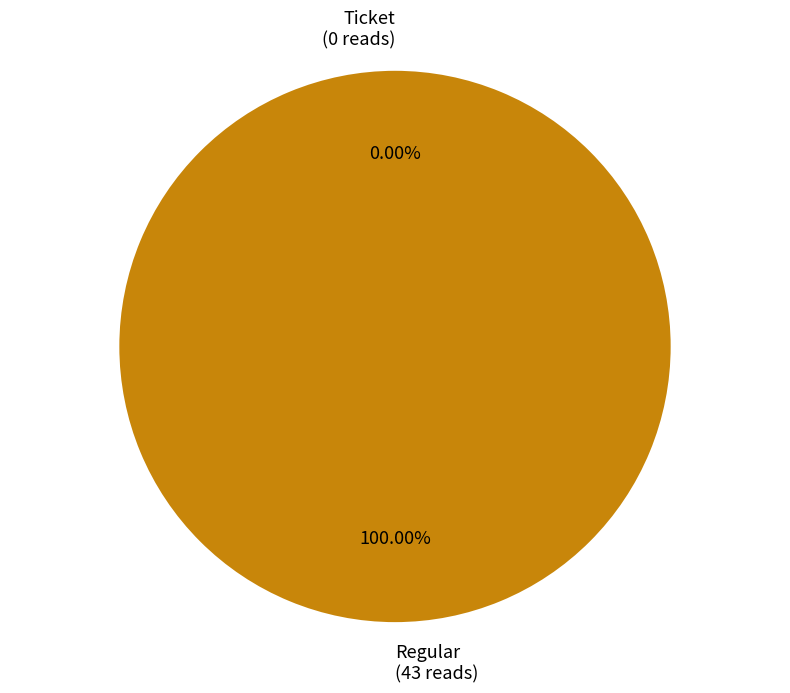

To the nearest percent, what is the difference between the largest and smallest slice percentages?

100%